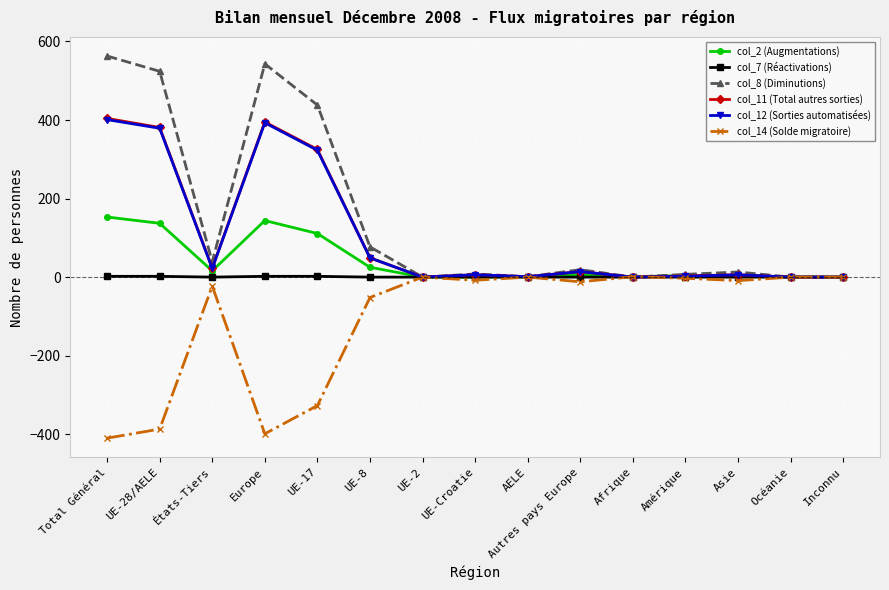

What is the total value across all series at UE-8?

148